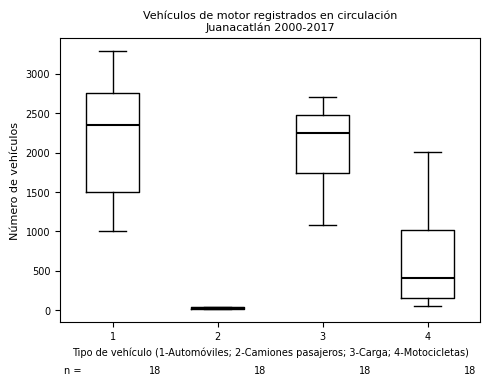

Which box is the tallest, from its lower edge to its upper edge?

1